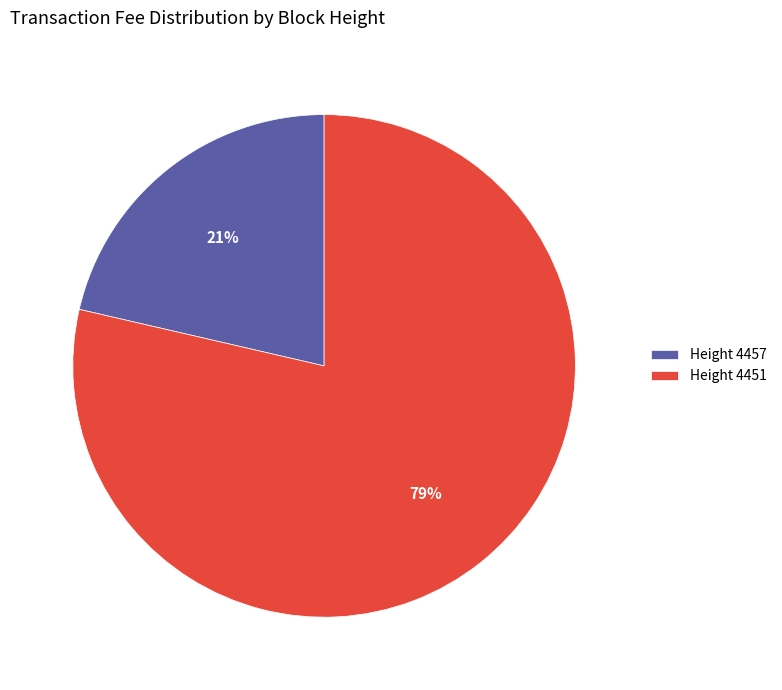

Which has a higher value, Height 4451 or Height 4457?

Height 4451